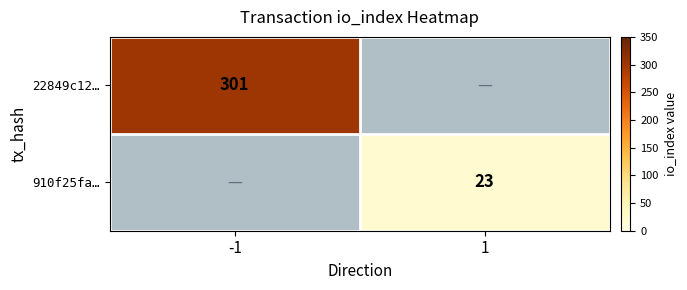

Which has a higher value, 1 or -1?

-1